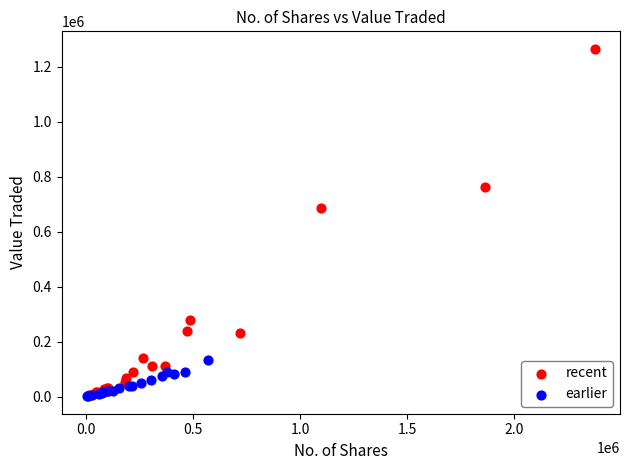

What are all the series names shown in the legend?

recent, earlier